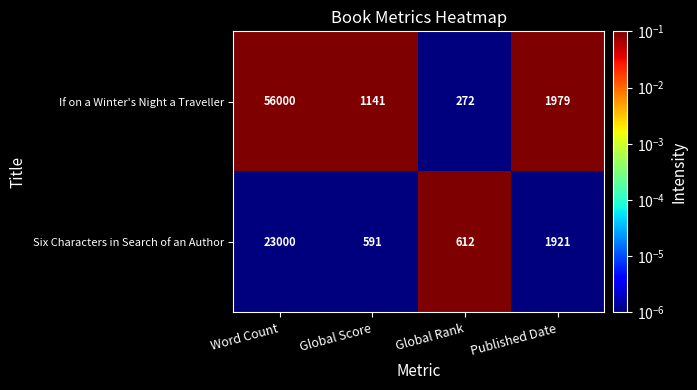

True or false: Six Characters in Search of an Author has a value of 591 at Global Score.

True